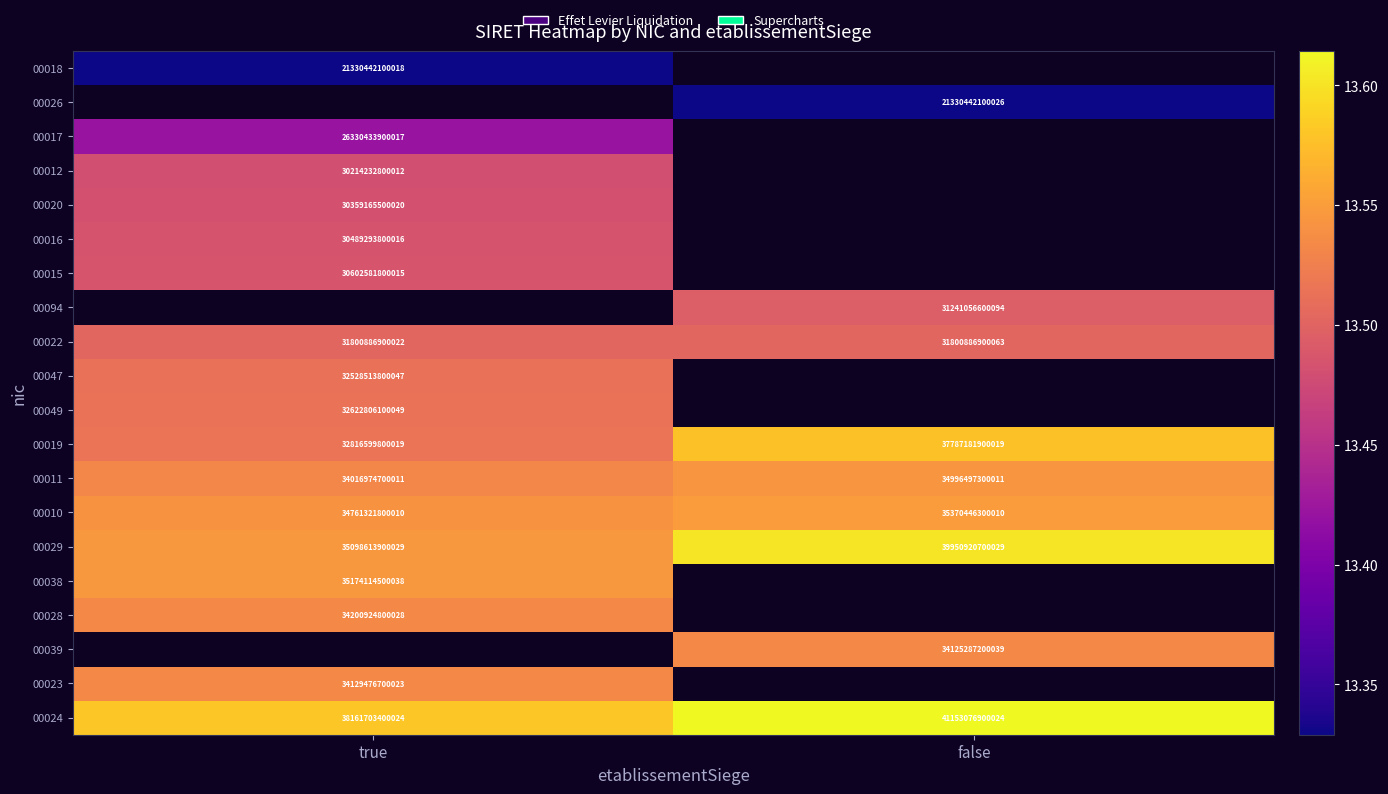

At which label does 00024 reach its minimum?

true